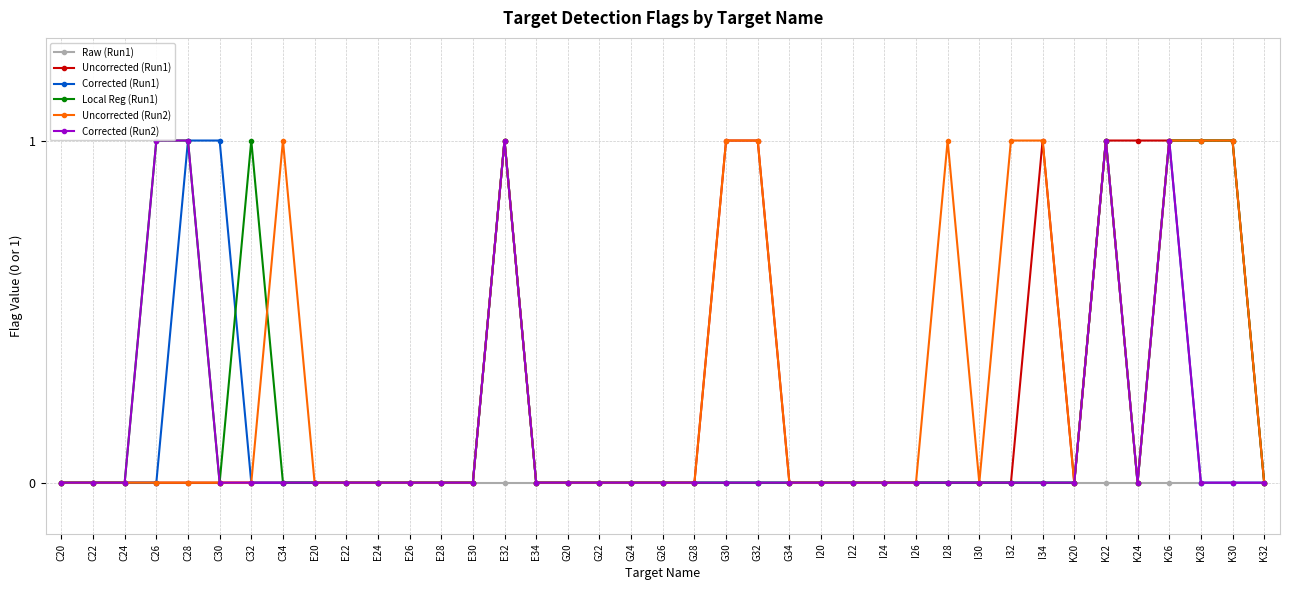

Is it true that Uncorrected (Run1) equals 0 at G28?

True